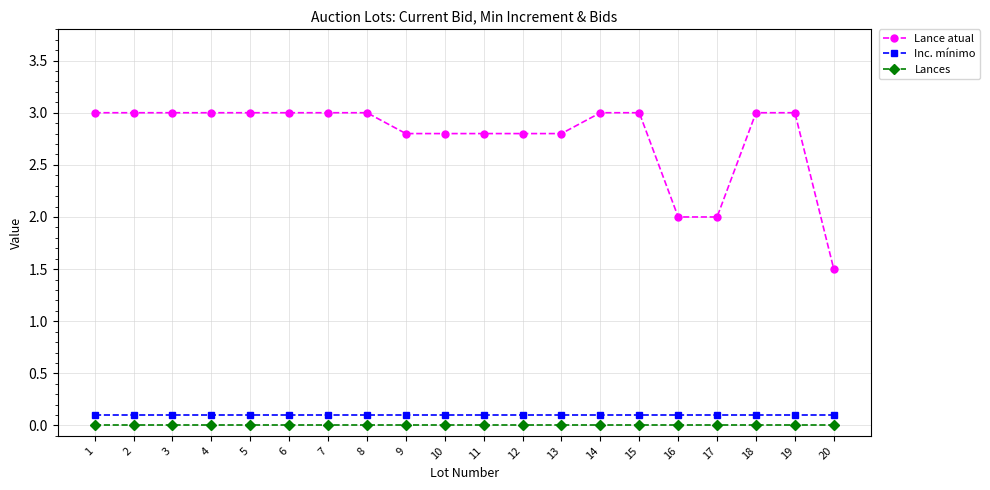

How many lines are shown in the chart?

3